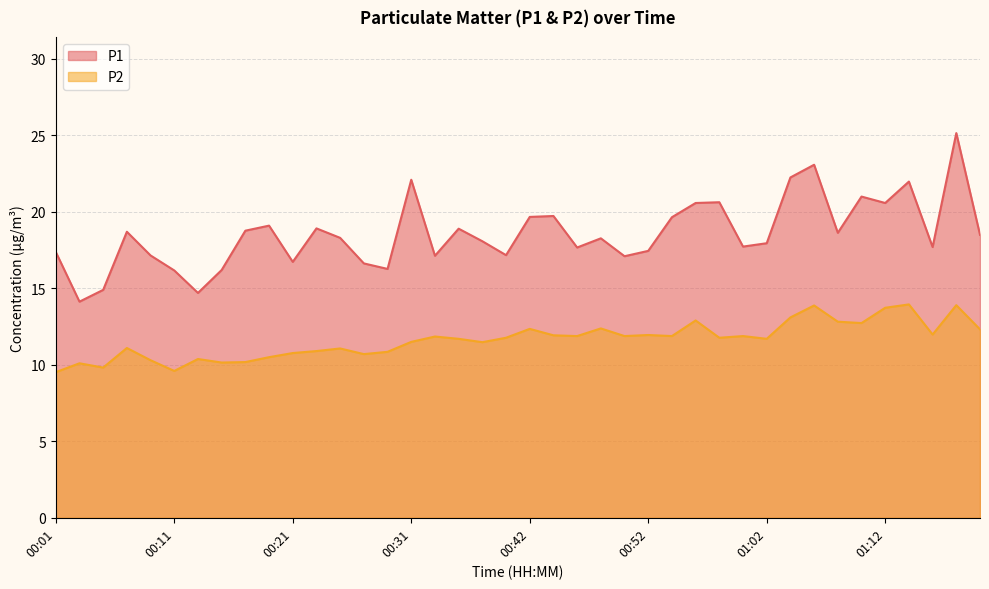

True or false: P1 and P2 cross at least once.

False